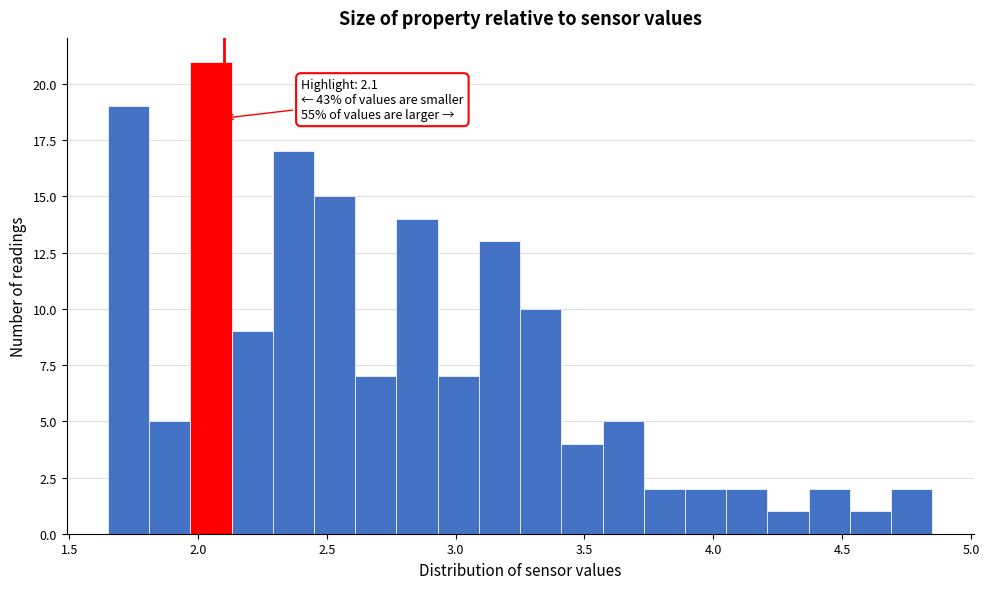

Around what value on the x-axis is the tallest bar? Give the approximate position of its centre, as read against the axis.

2.05